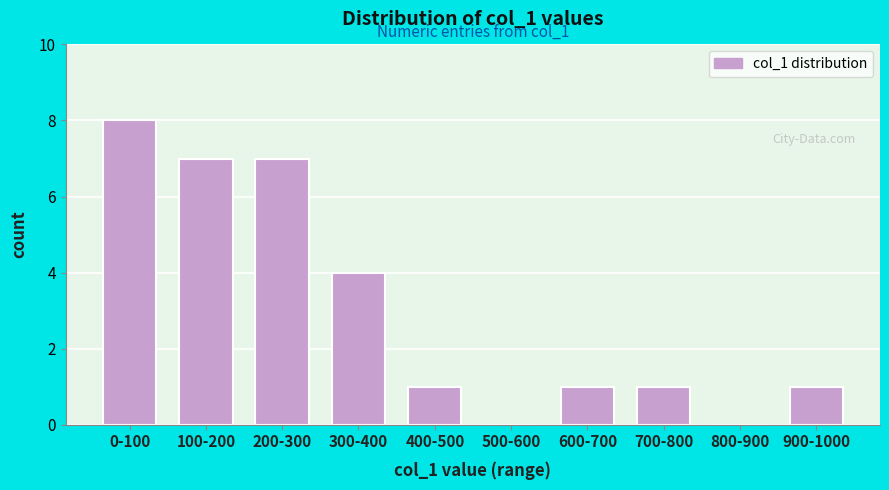

Which label corresponds to the largest value in the chart?

0-100